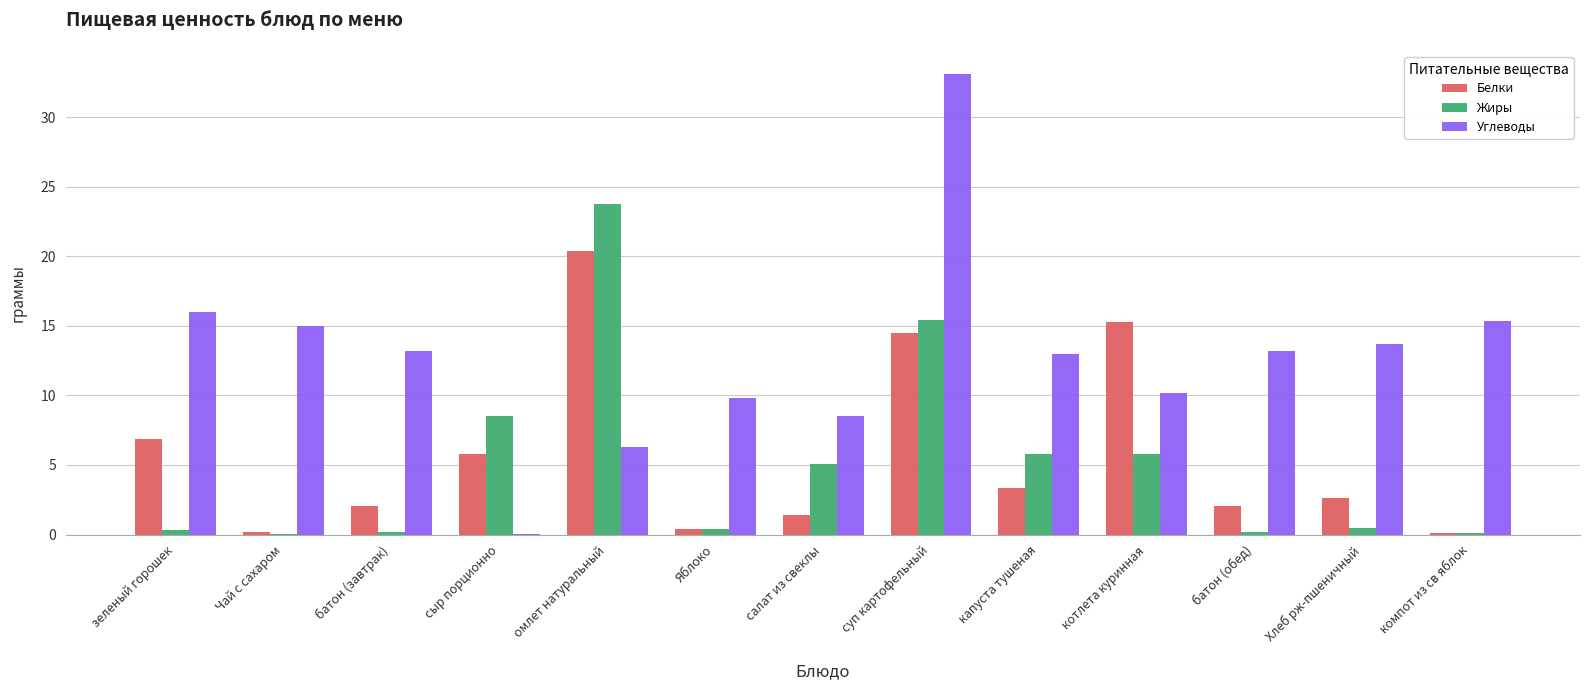

Between сыр порционно and батон (обед), which series saw the biggest shift?

Углеводы